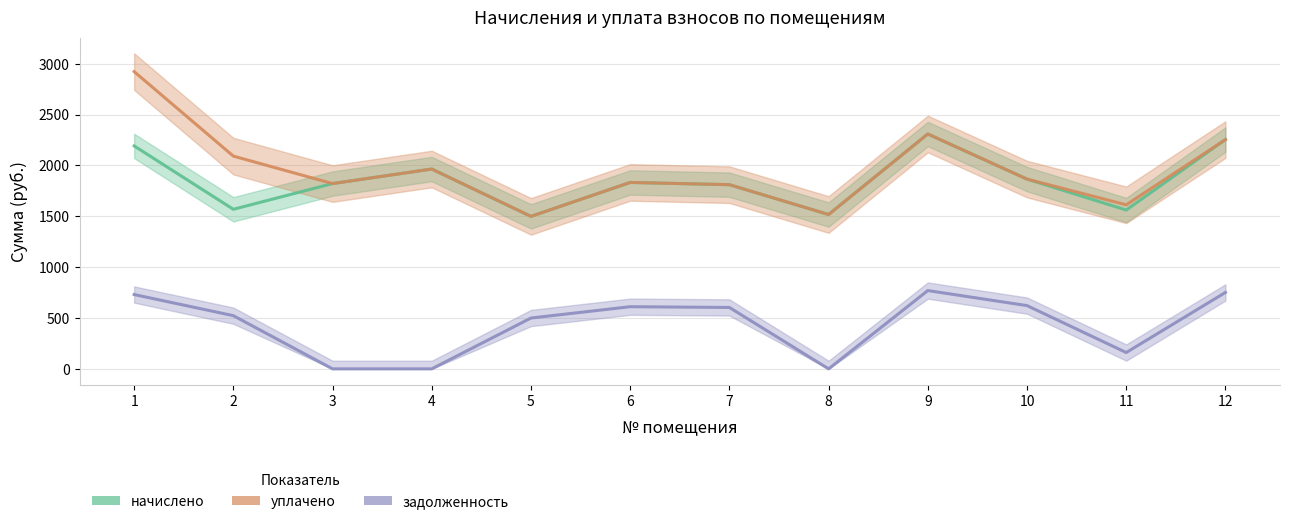

How many values in the уплачено series exceed 1866?

5